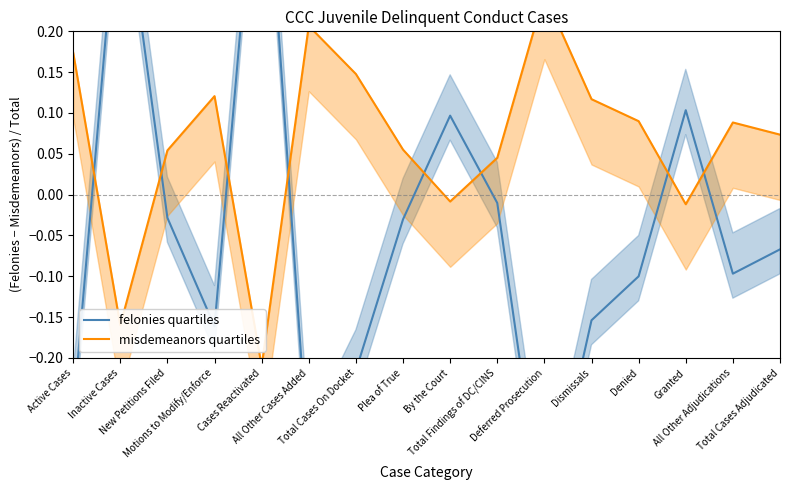

What is the value of the felonies quartiles point at the 14th from the left?

0.1